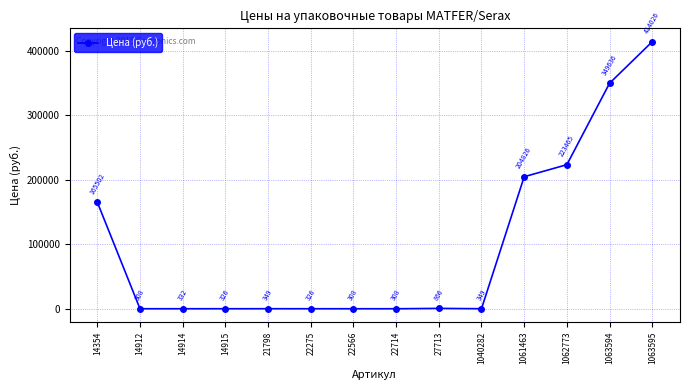

Is it true that the value at 1061463 is 204826?

True